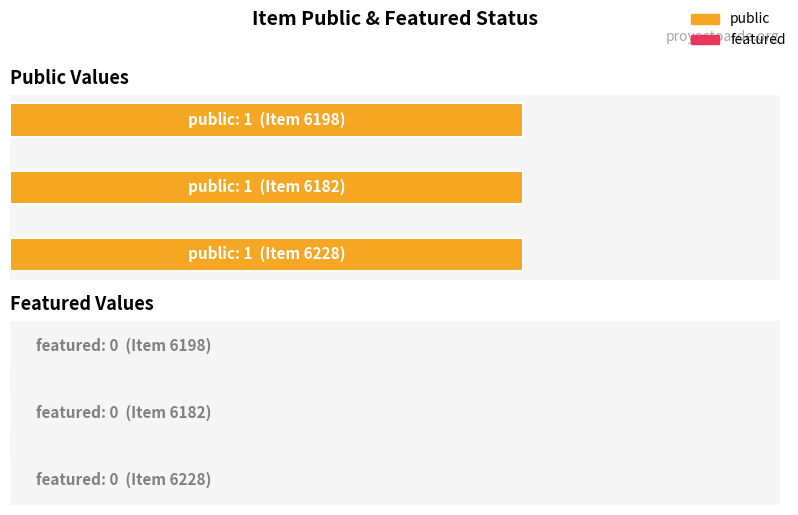

What are all the series names shown in the legend?

public, featured